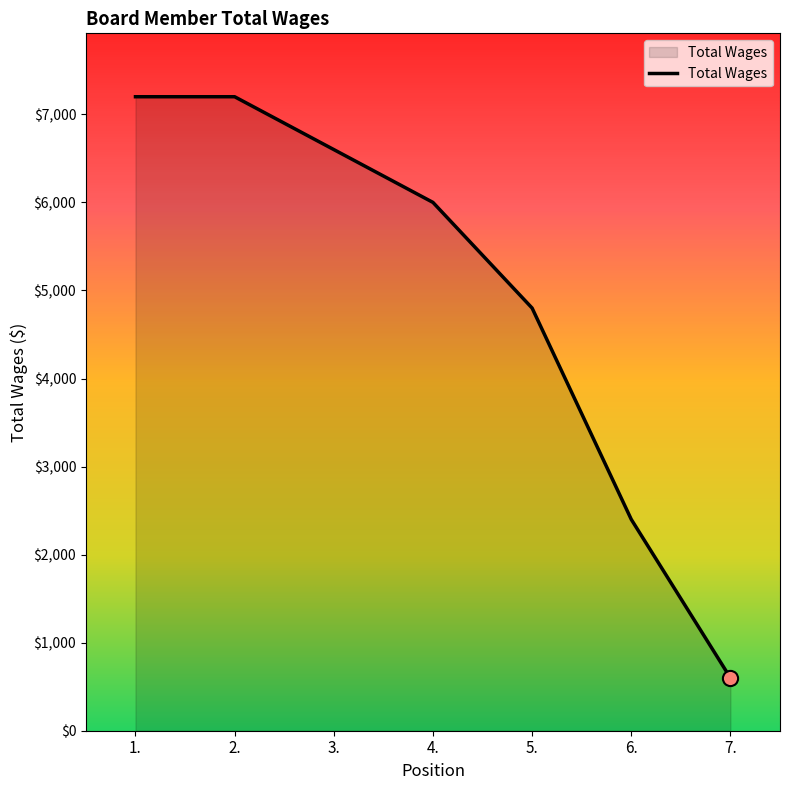

What is the change in value from 1. to 4.?

-1200